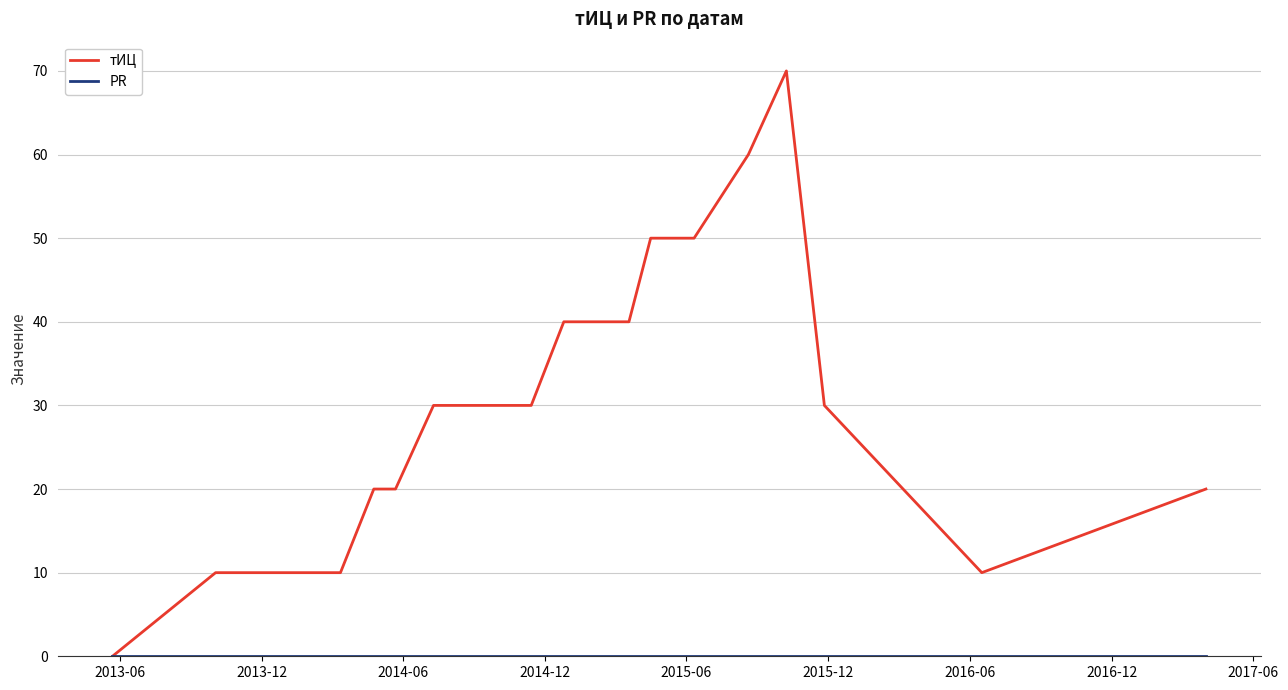

Which series has the largest total across all categories?

тИЦ